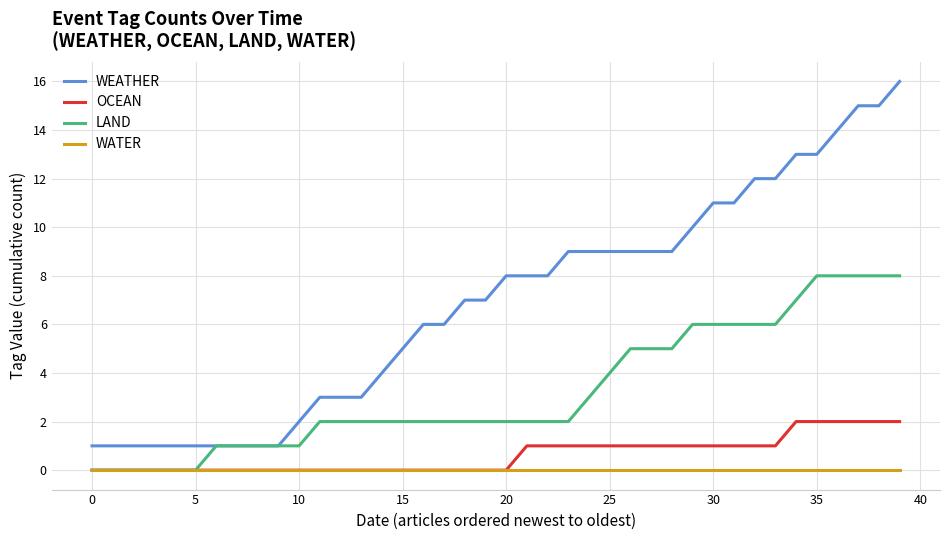

True or false: WEATHER and OCEAN intersect in this chart.

False